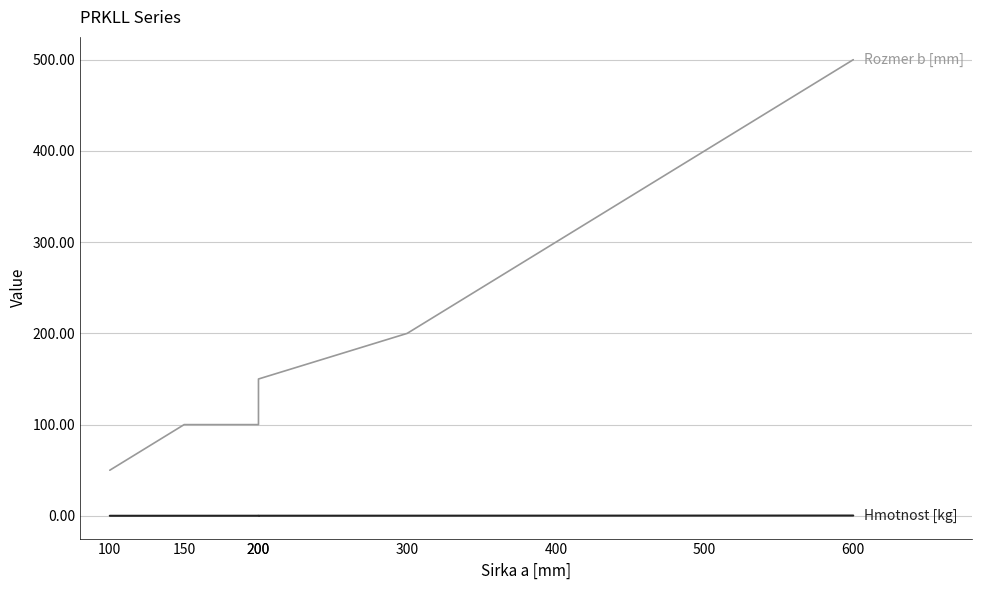

Does the chart have visible grid lines?

Yes